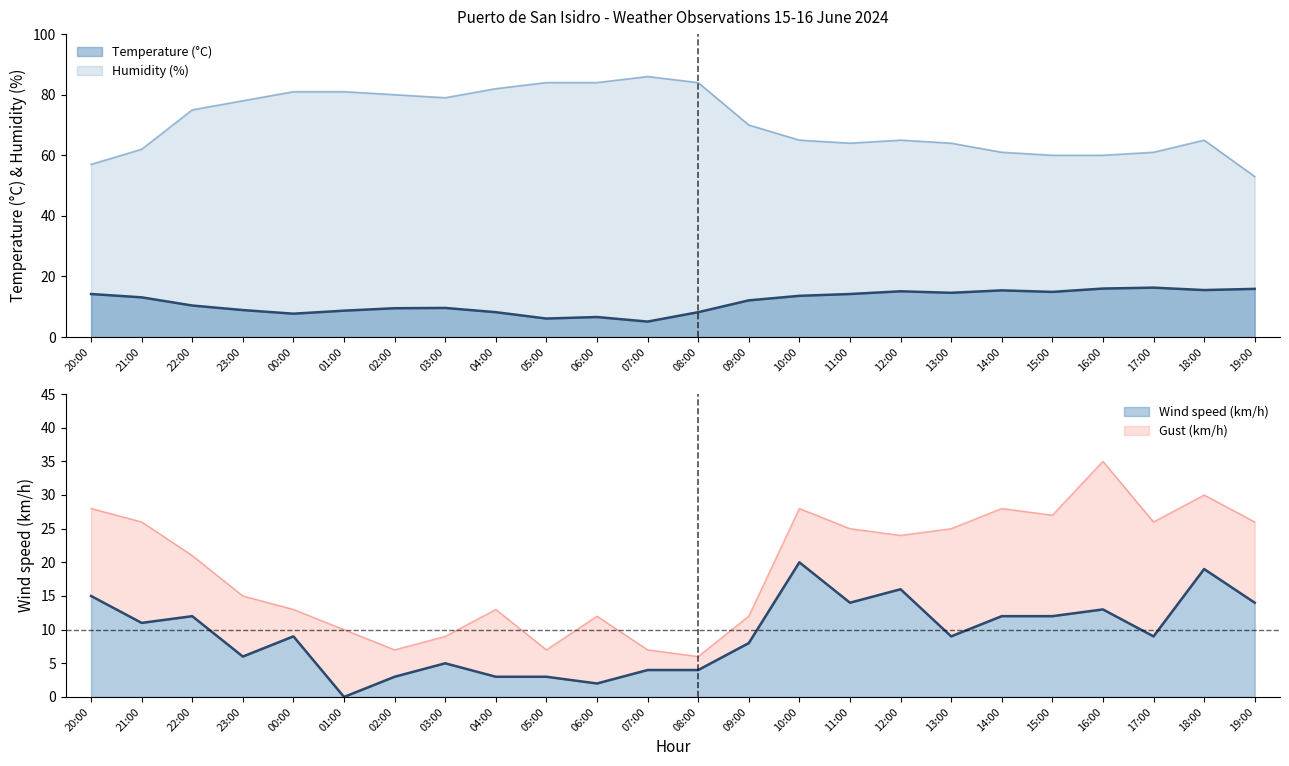

Reading right to left, extract all data points from this chart.

Temperature (C): 15.9	15.5	16.3	16.0	14.9	15.4	14.6	15.1	14.2	13.6	12.1	8.2	5.1	6.6	6.1	8.2	9.6	9.5	8.7	7.7	8.9	10.4	13.1	14.2
Humidity (%): 53.0	65.0	61.0	60.0	60.0	61.0	64.0	65.0	64.0	65.0	70.0	84.0	86.0	84.0	84.0	82.0	79.0	80.0	81.0	81.0	78.0	75.0	62.0	57.0
Wind speed (km/h): 14.0	19.0	9.0	13.0	12.0	12.0	9.0	16.0	14.0	20.0	8.0	4.0	4.0	2.0	3.0	3.0	5.0	3.0	0.0	9.0	6.0	12.0	11.0	15.0
Gust (km/h): 26.0	30.0	26.0	35.0	27.0	28.0	25.0	24.0	25.0	28.0	12.0	6.0	7.0	12.0	7.0	13.0	9.0	7.0	10.0	13.0	15.0	21.0	26.0	28.0